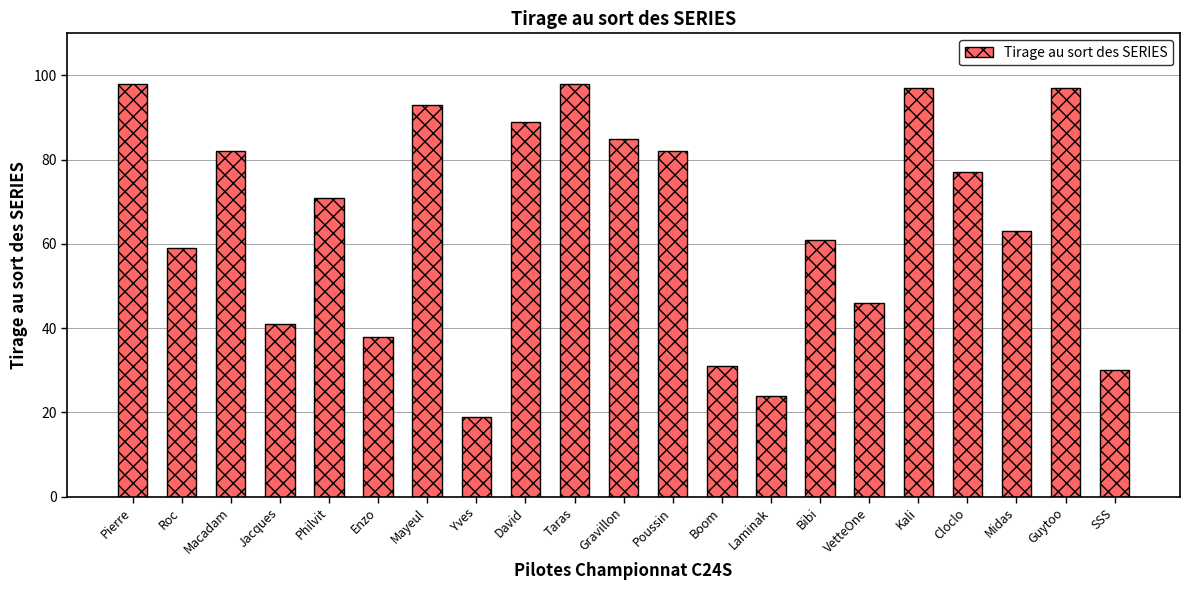

What is the value of the 1st bar from the left?

98